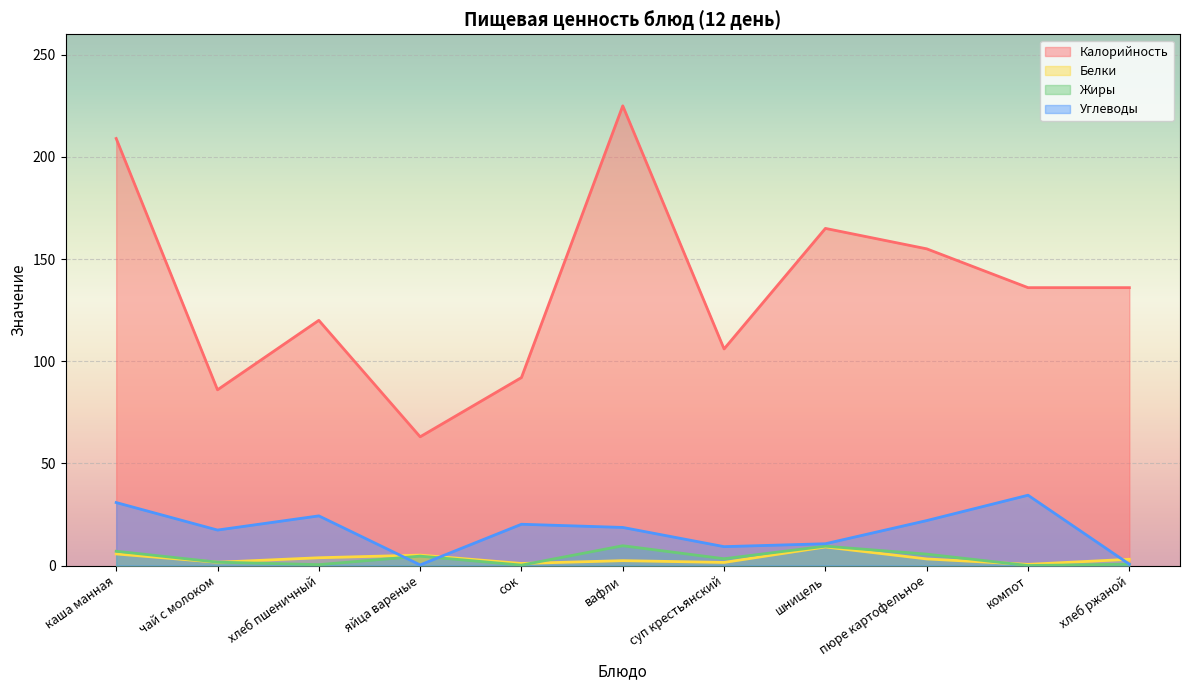

Rank the categories by Белки value from lowest to highest.

компот, сок, суп крестьянский, чай с молоком, вафли, хлеб ржаной, пюре картофельное, хлеб пшеничный, яйца вареные, каша манная, шницель